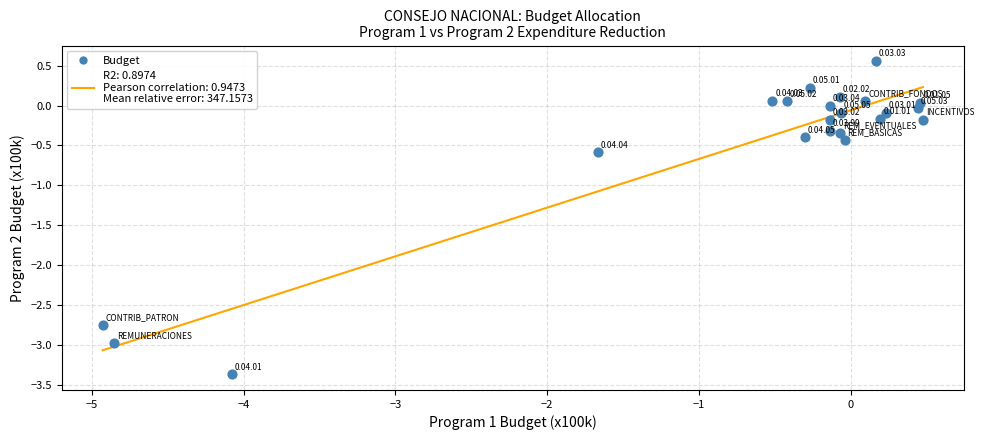

What is the range of Y values (max minus min)?

3.9